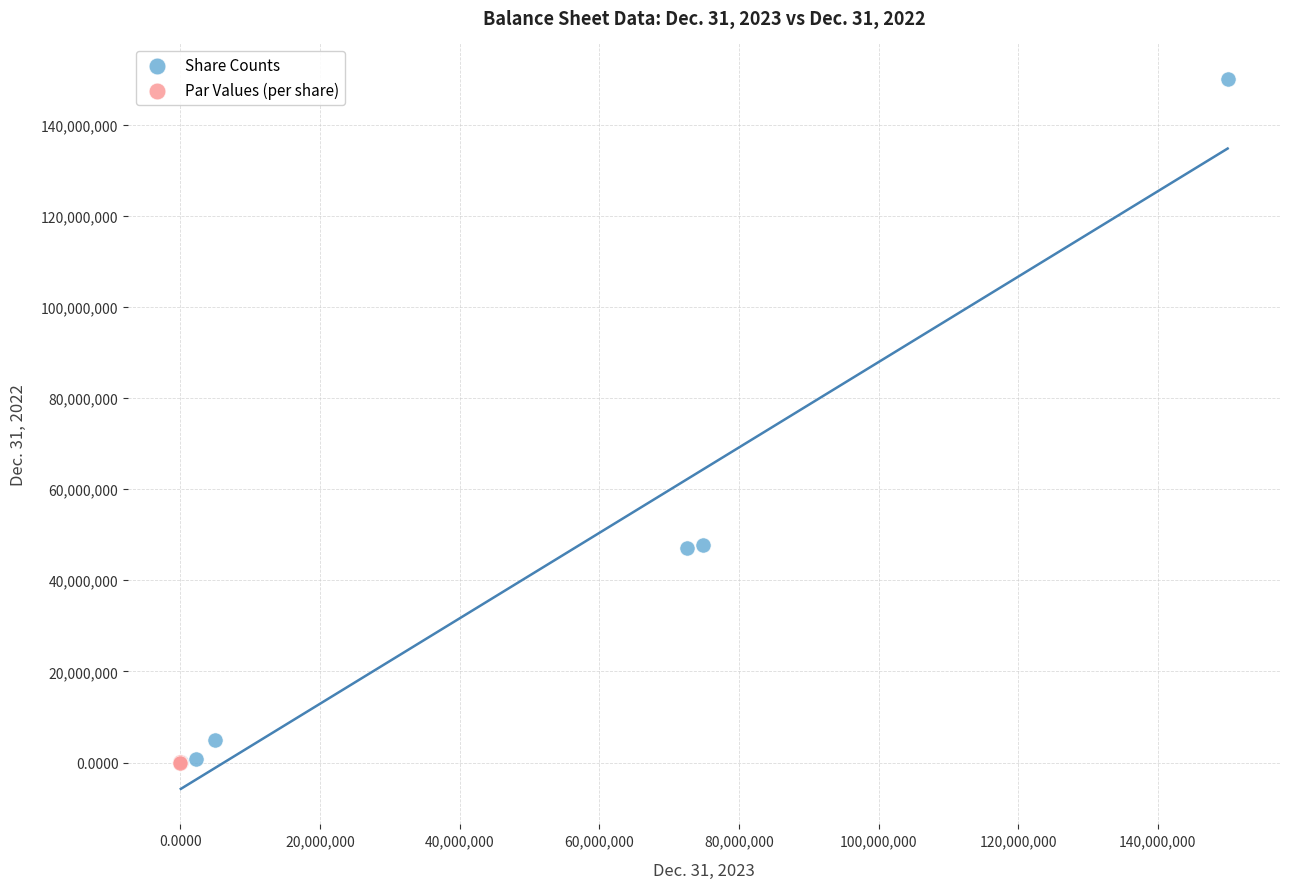

Which series has the widest spread of Y values?

Share Counts